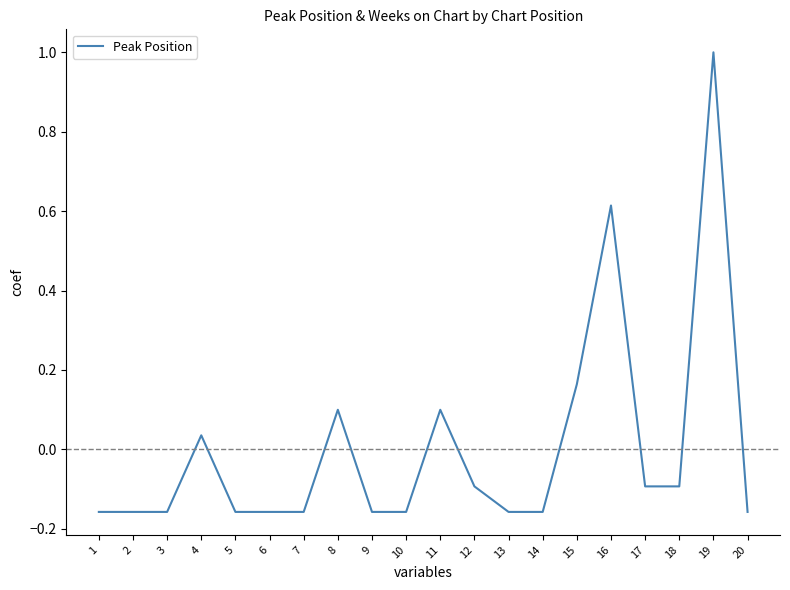

Between 3 and 4, which is larger?

4